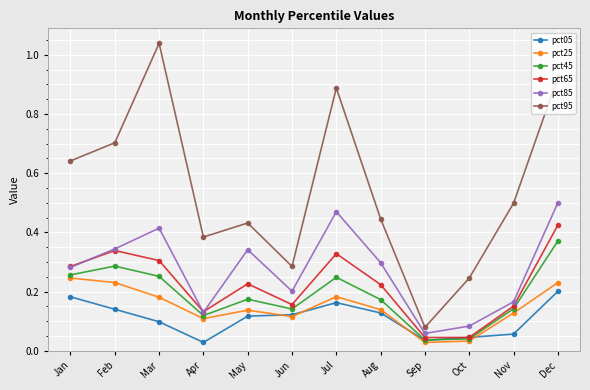

How many distinct data groups are displayed?

6